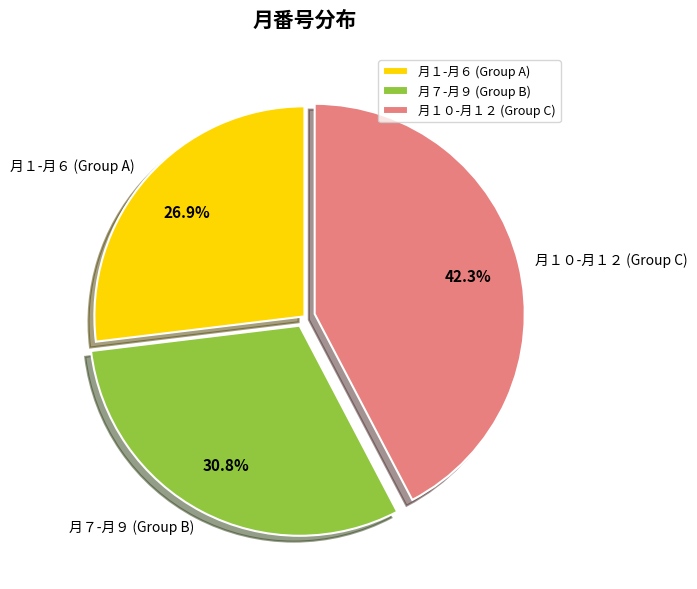

What is the largest slice in the pie chart?

月１０-月１２ (Group C)